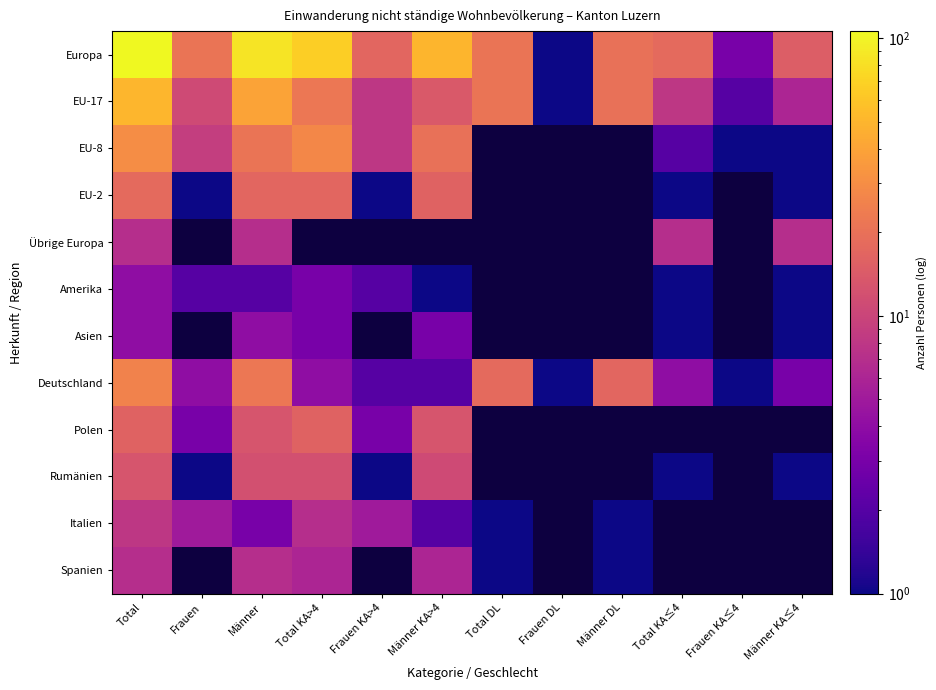

What is the spread (max minus min) of values at Total KA≤4?

17.0